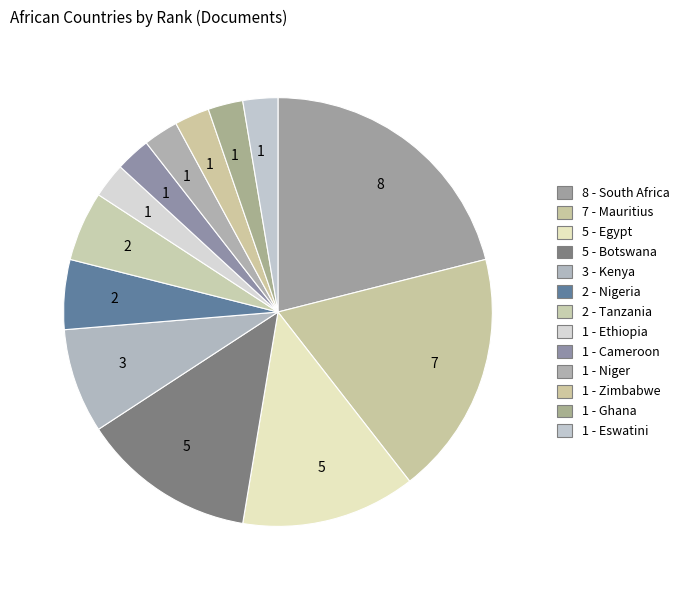

Count the number of slices in the pie.

13